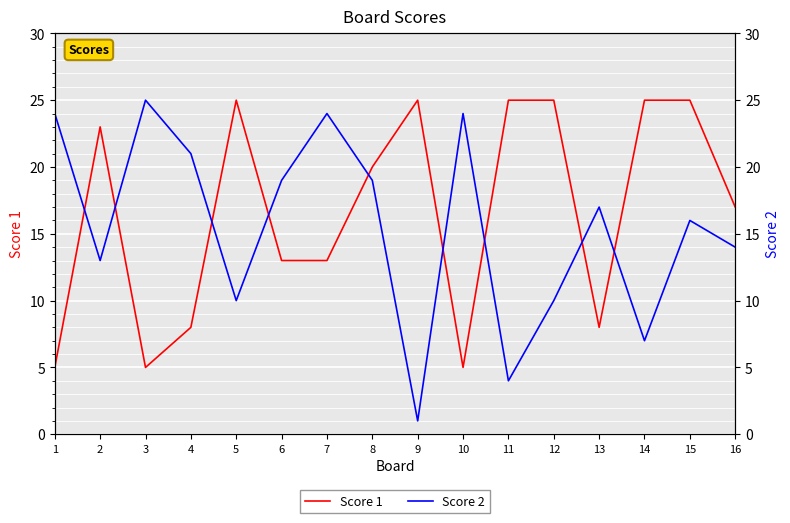

Where does the Score 2 series first go above 17?

1